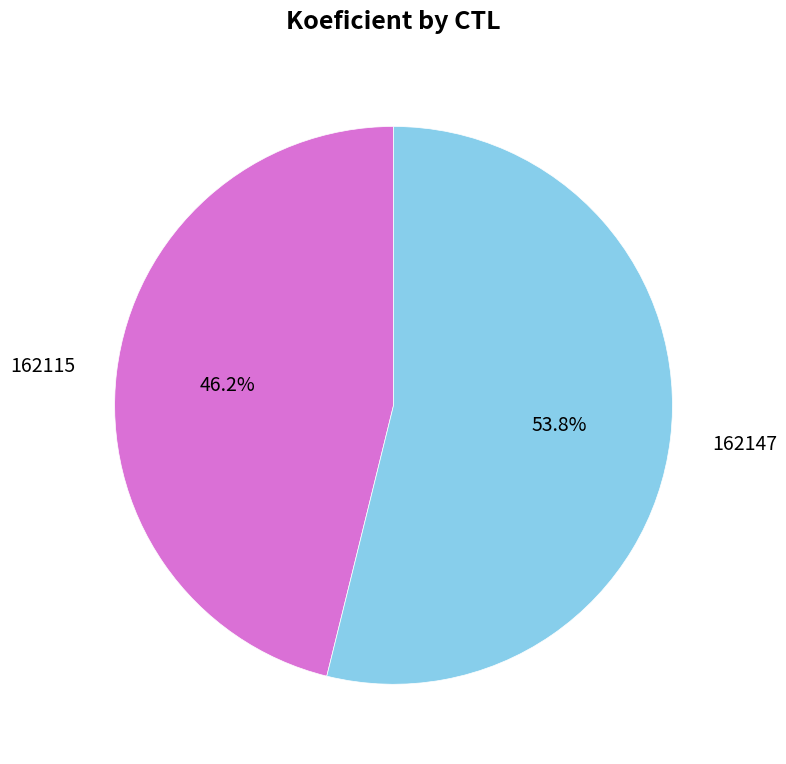

Which category has the biggest portion of the pie?

162147